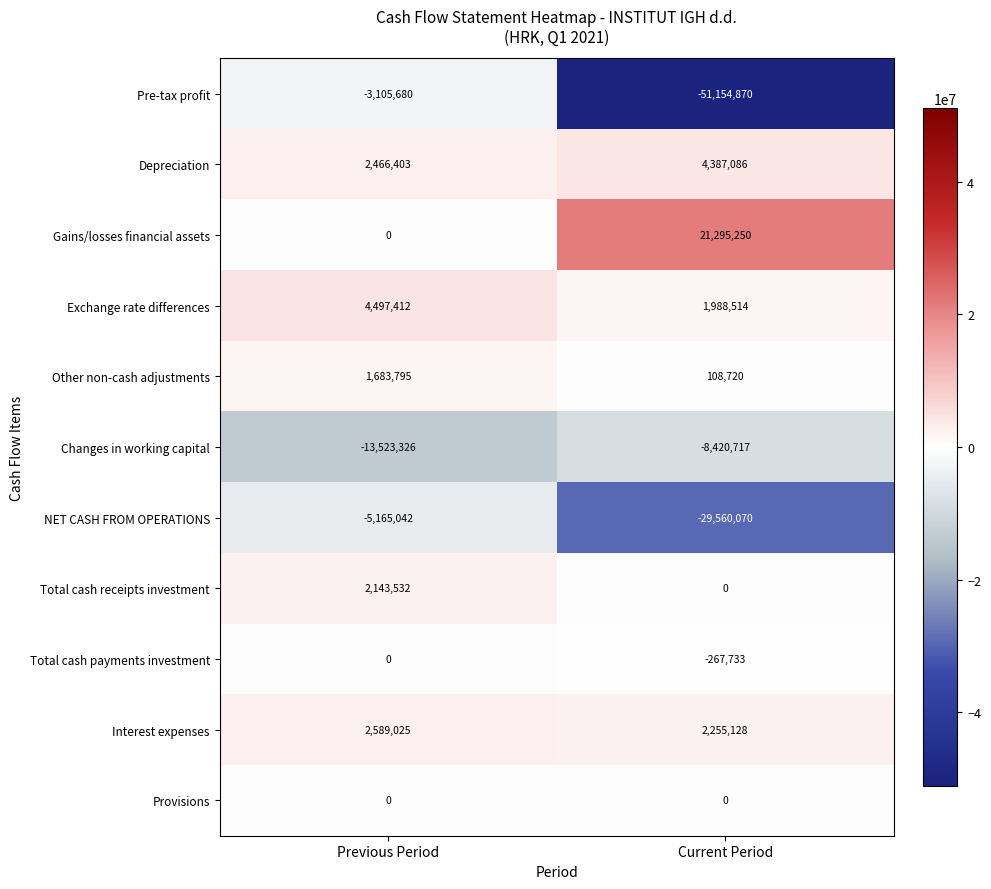

What is the sum of the Total cash payments investment values at Current Period and Previous Period?

-267733